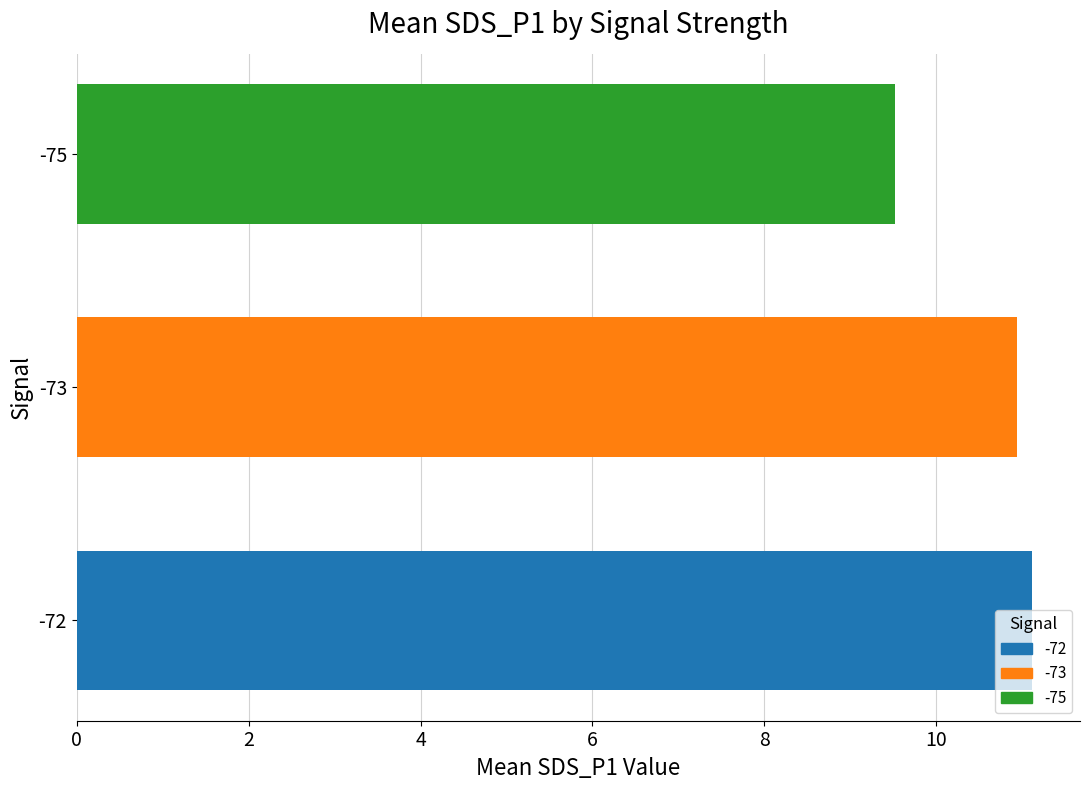

What is the maximum value shown in the chart?

11.1